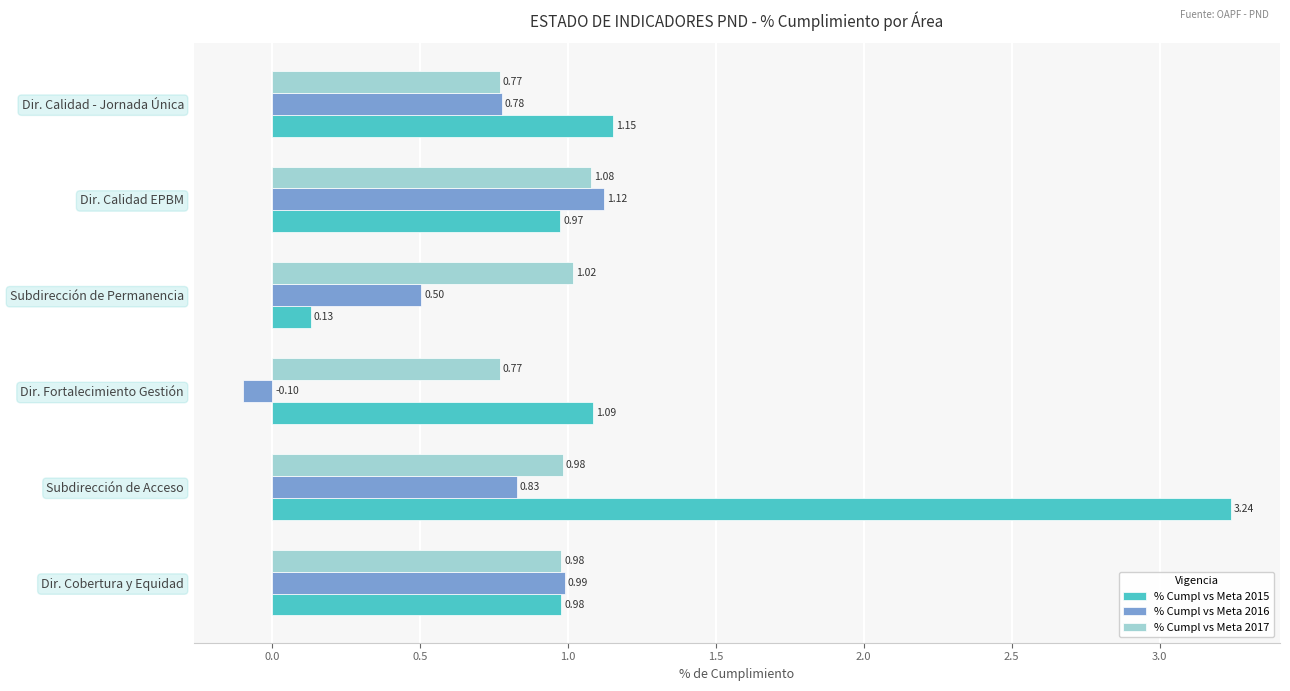

List the series in order of their peak value, lowest first.

% Cumpl vs Meta 2017, % Cumpl vs Meta 2016, % Cumpl vs Meta 2015